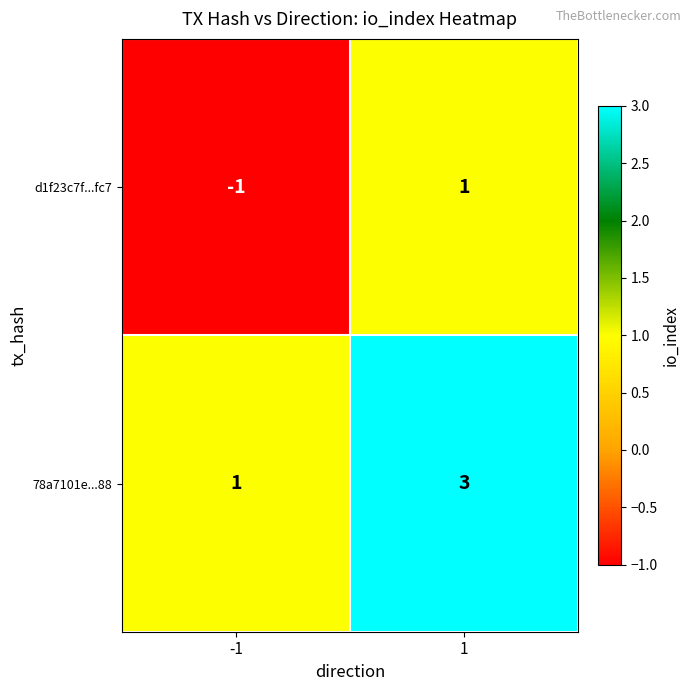

The value of d1f23c7f...fc7 at -1 is -1. True or false?

True